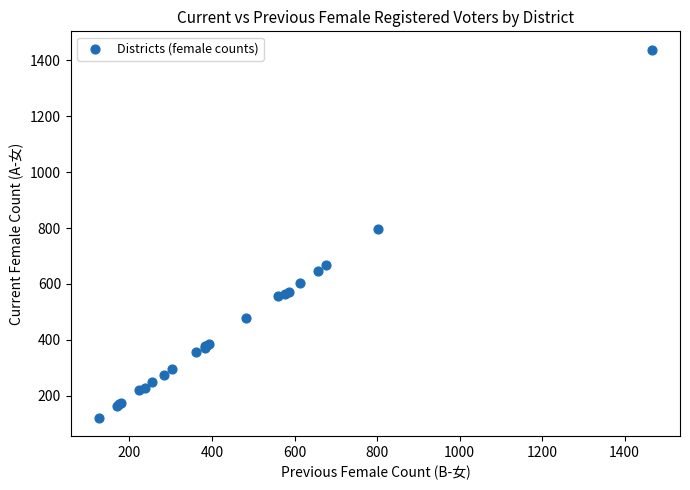

What Y value in the scatter plot is closest to 779?

796